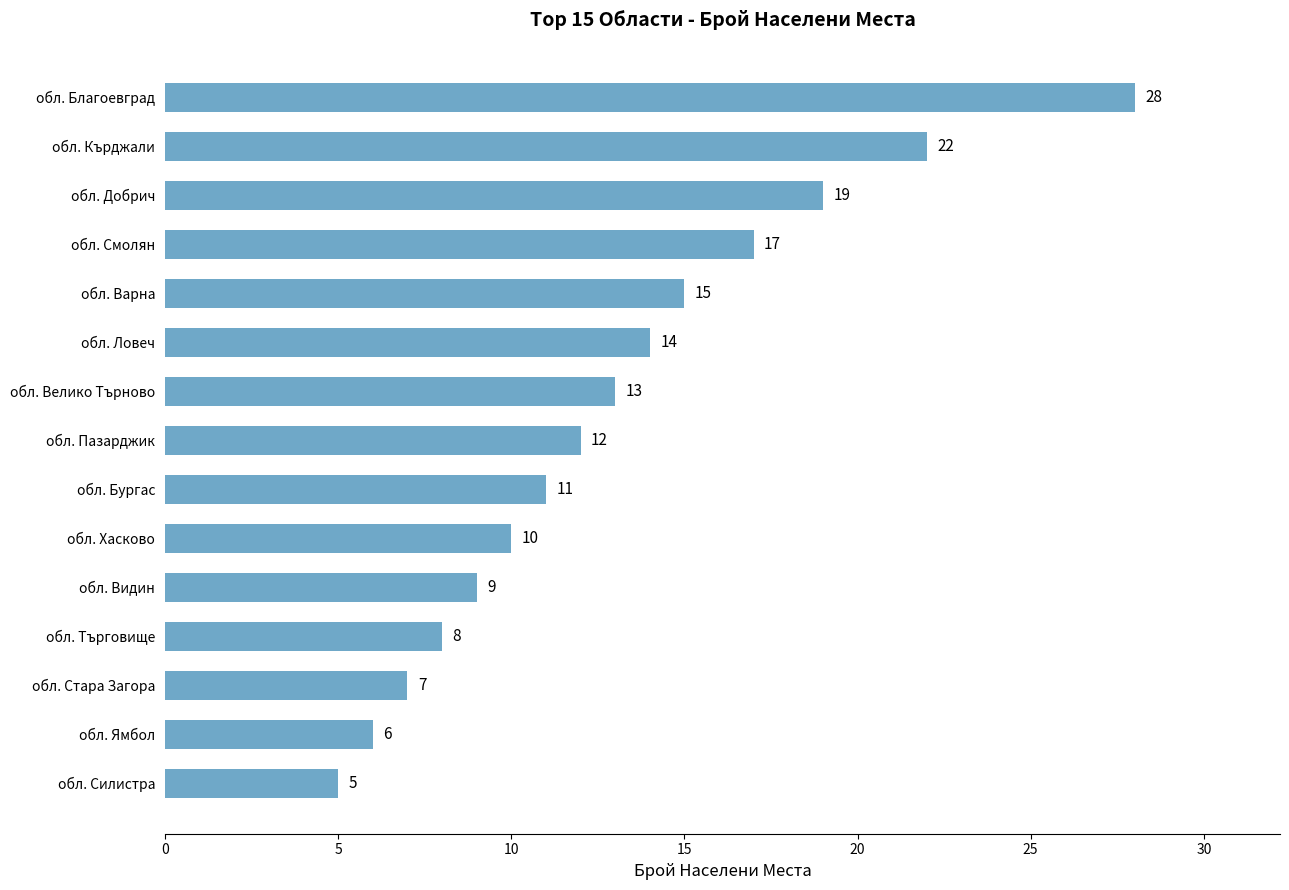

Rank the categories by value from lowest to highest.

обл. Силистра, обл. Ямбол, обл. Стара Загора, обл. Търговище, обл. Видин, обл. Хасково, обл. Бургас, обл. Пазарджик, обл. Велико Търново, обл. Ловеч, обл. Варна, обл. Смолян, обл. Добрич, обл. Кърджали, обл. Благоевград